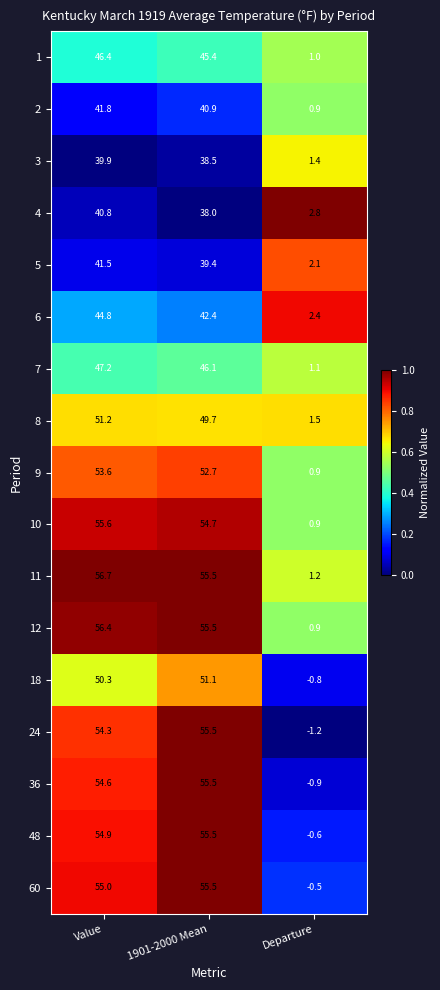

Which series has the largest total across all categories?

11